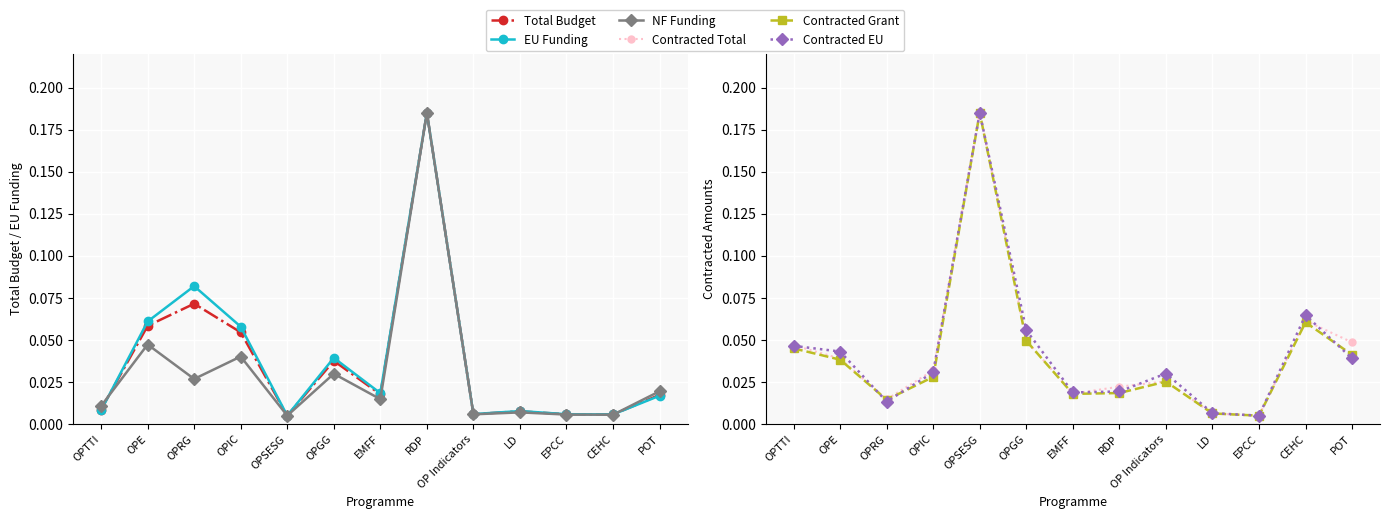

How many lines are shown in the chart?

6